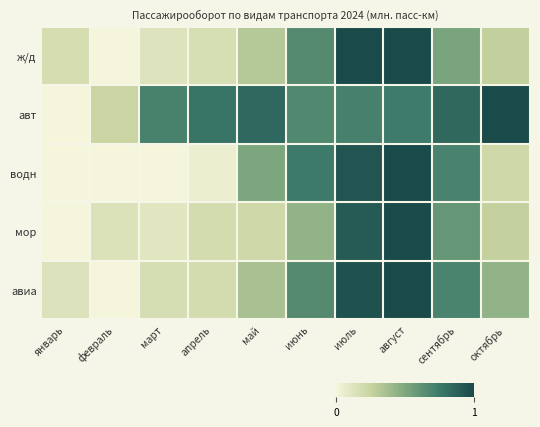

What is the maximum value shown in the chart?

1.0